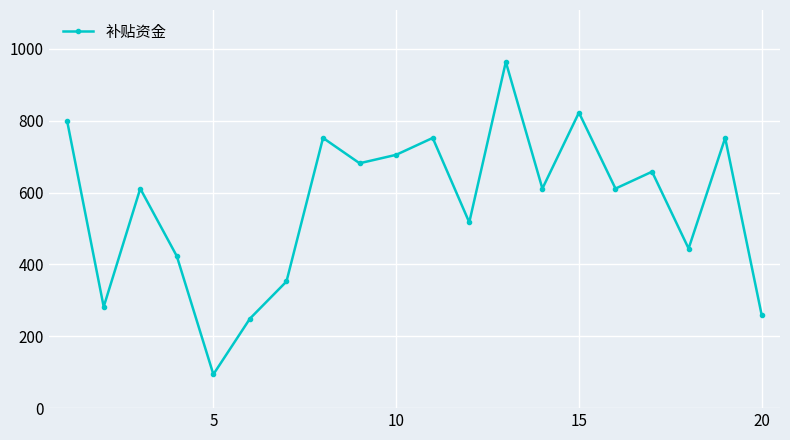

Count the number of categories in the chart.

20